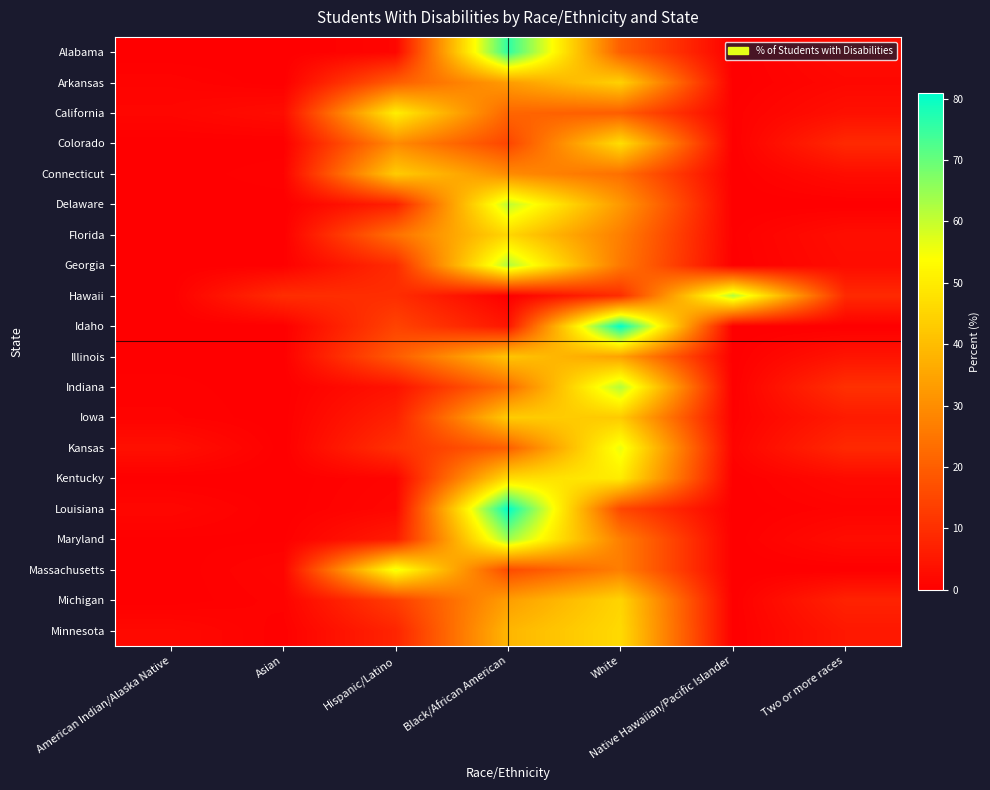

How many series are shown in this chart?

20